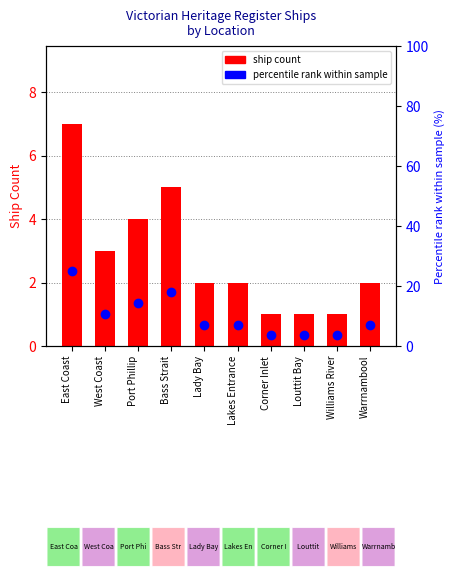

What position from the left is Port Phillip?

3